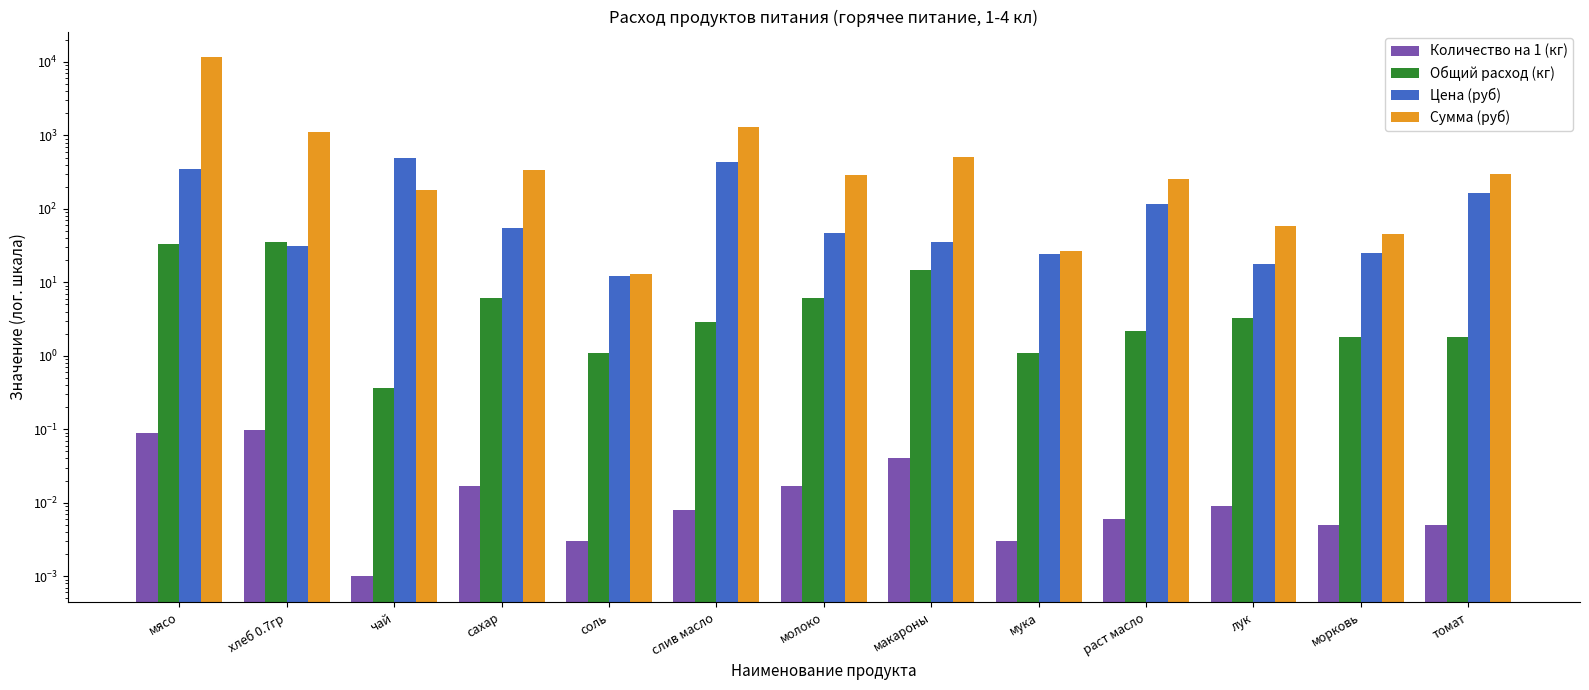

What is the difference between the second highest and minimum values in the Сумма (руб) series?

1268.4